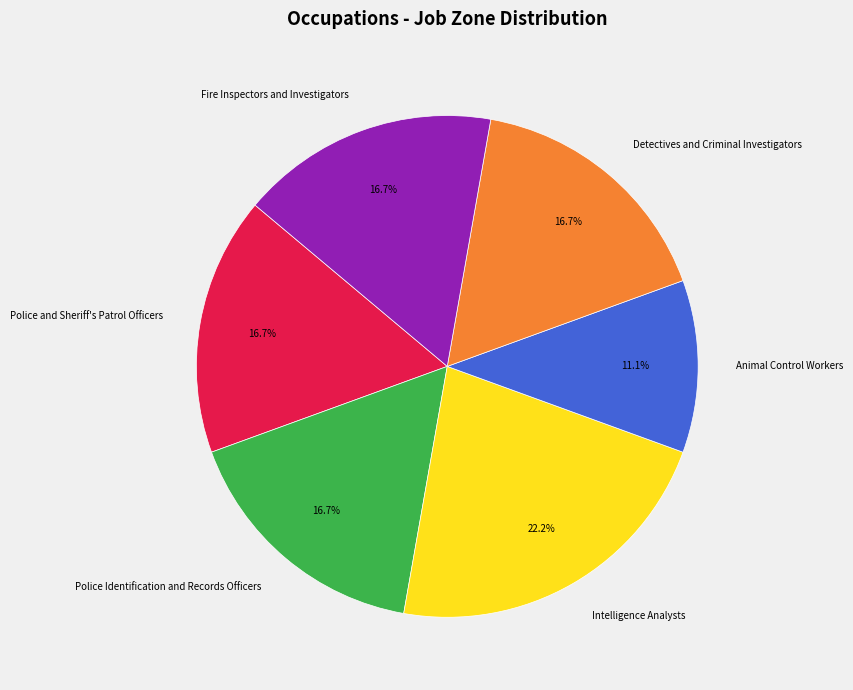

How many segments does this pie chart have?

6